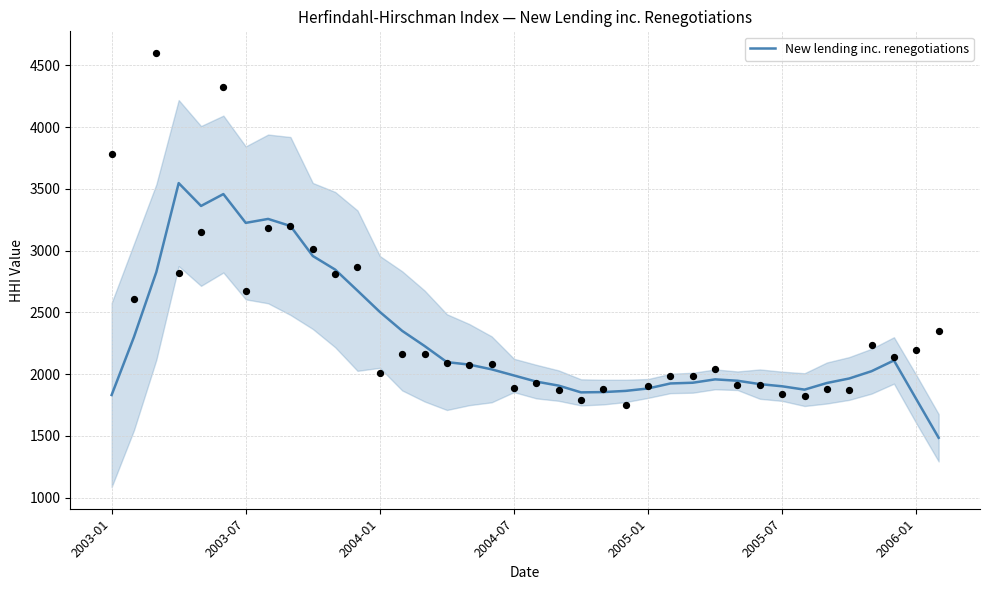

What is the change in value from 23 to 26?

+66.0